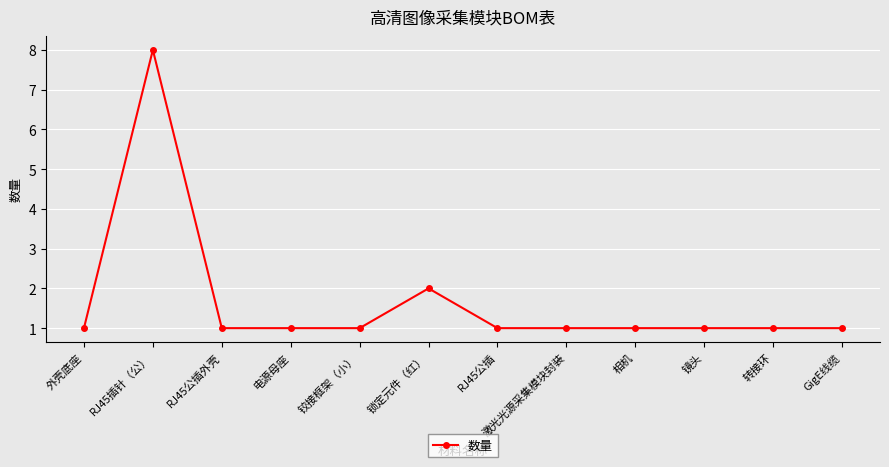

What is the label of the 9th point from the right?

电源母座